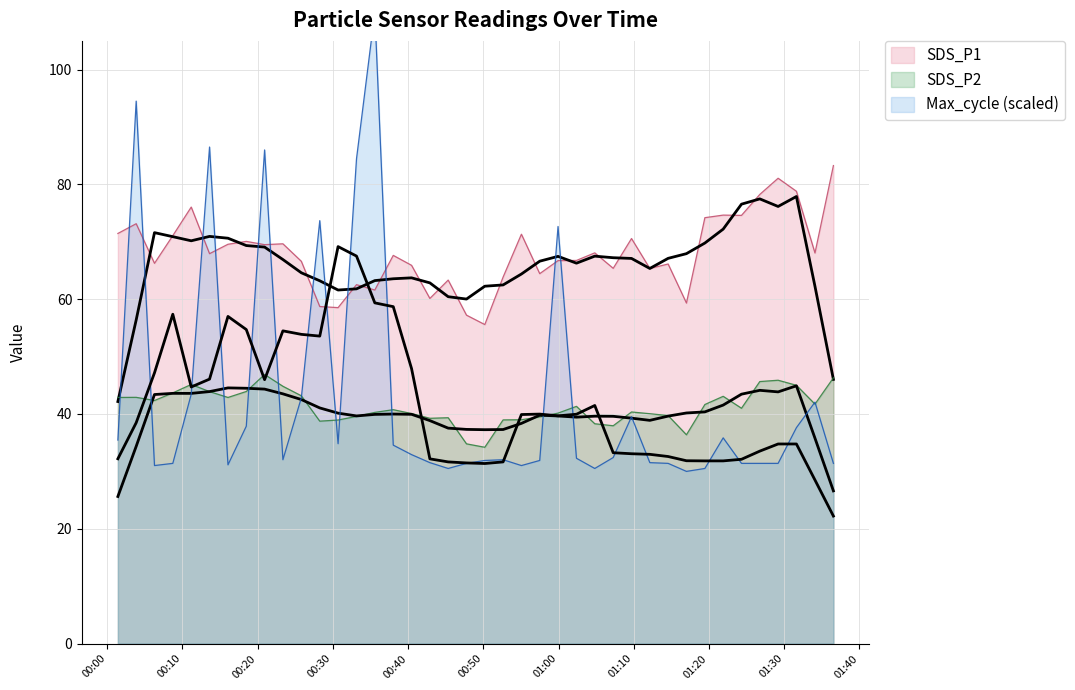

Count the number of categories in the chart.

40